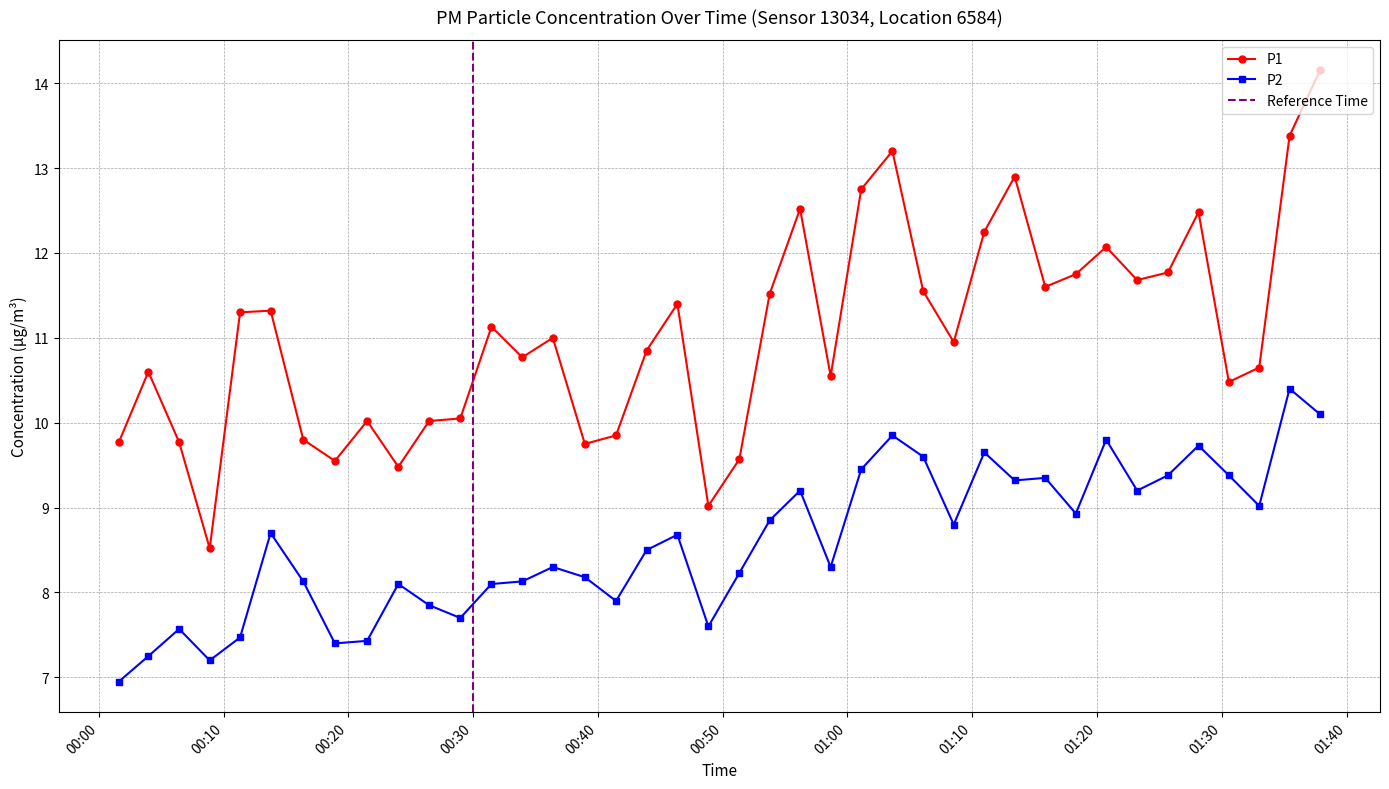

What is the value of the P1 point at the 13th from the left?

11.1